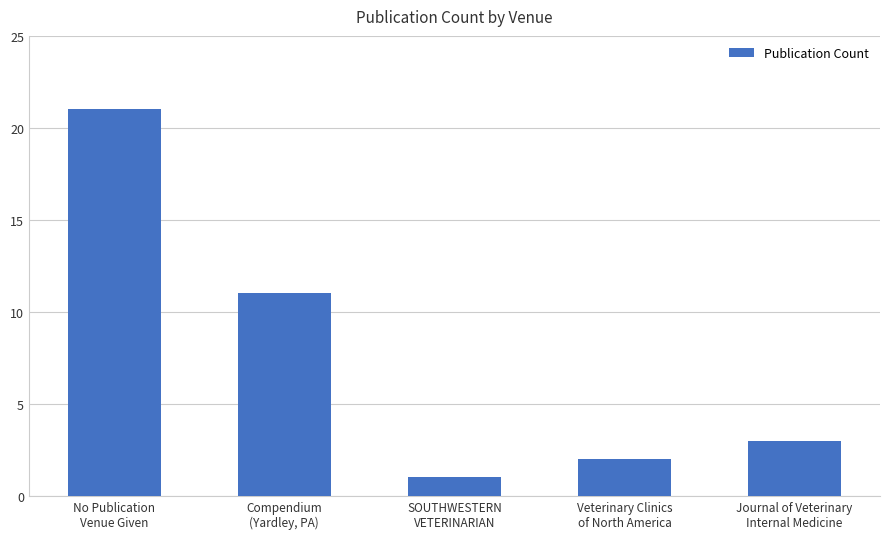

The value at Journal of Veterinary
Internal Medicine is 1. True or false?

False